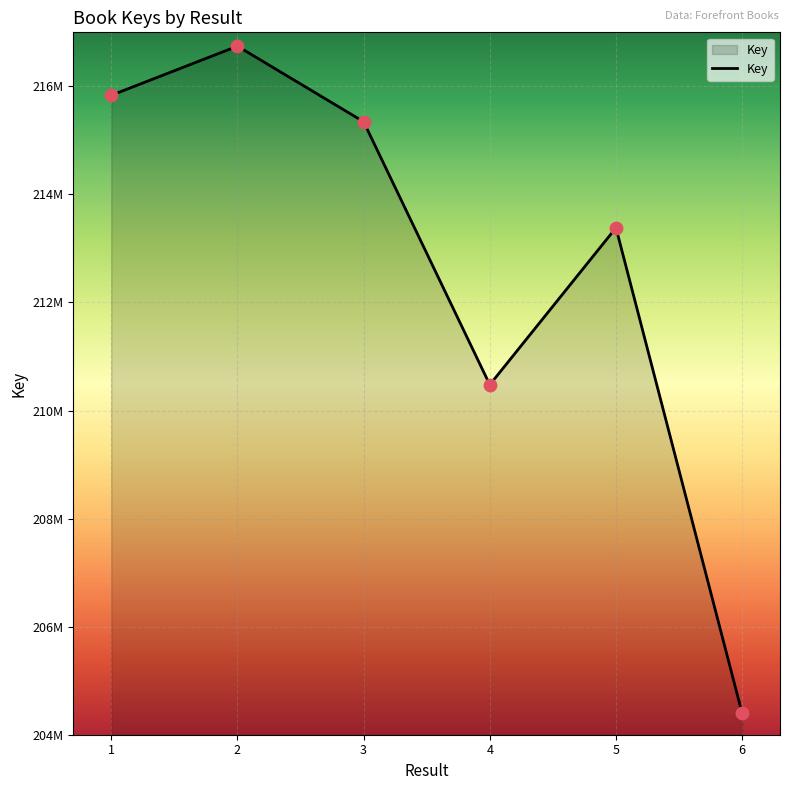

Is this an area chart (filled region under the line)?

Yes